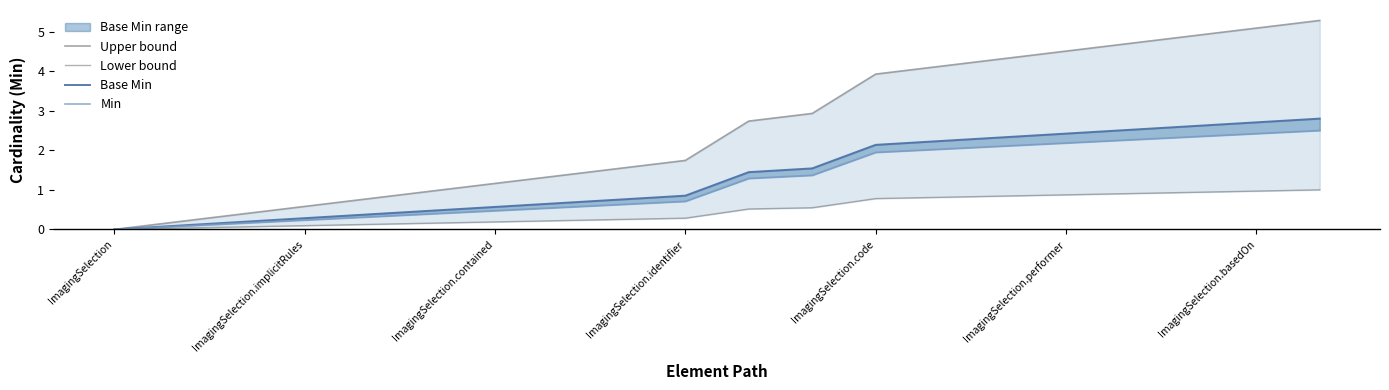

At how many categories does at least one series exceed 0?

19